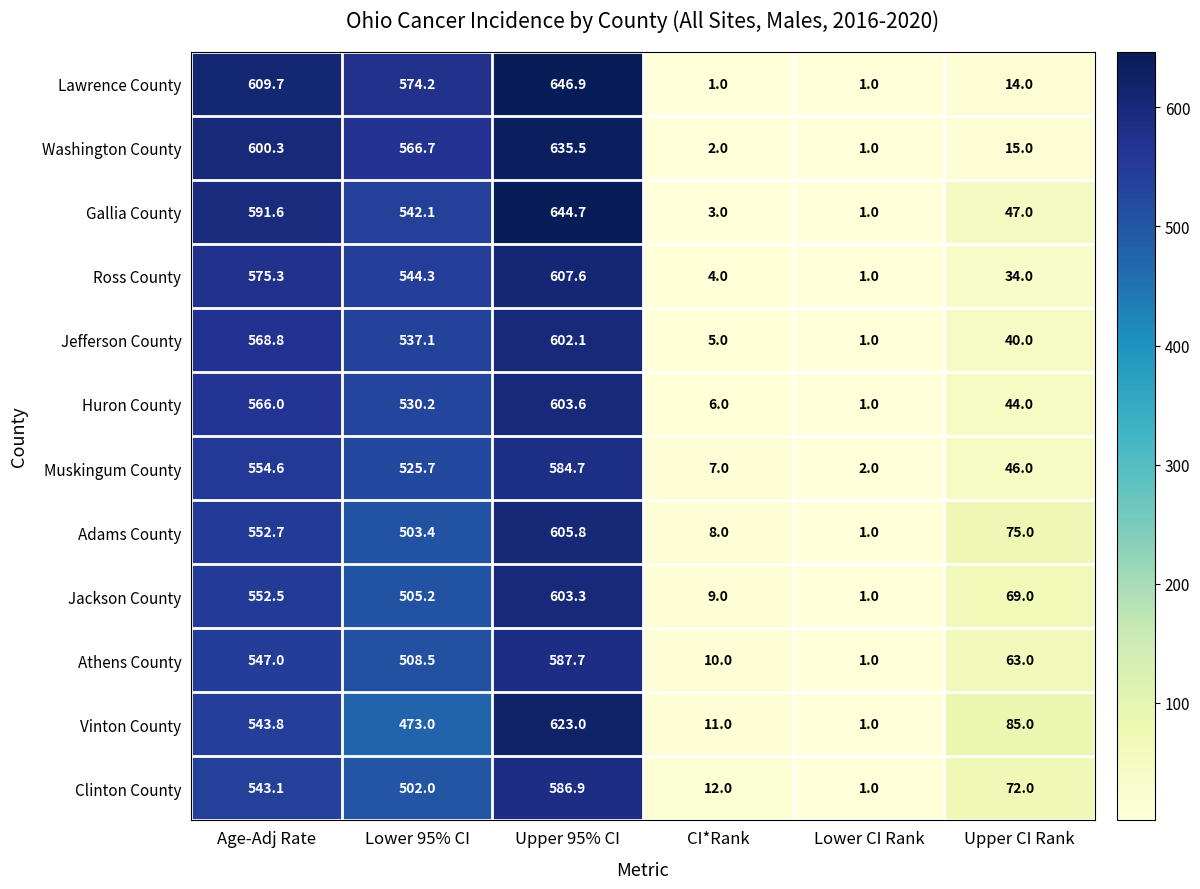

Between Lower 95% CI and CI*Rank, which series saw the biggest shift?

Lawrence County